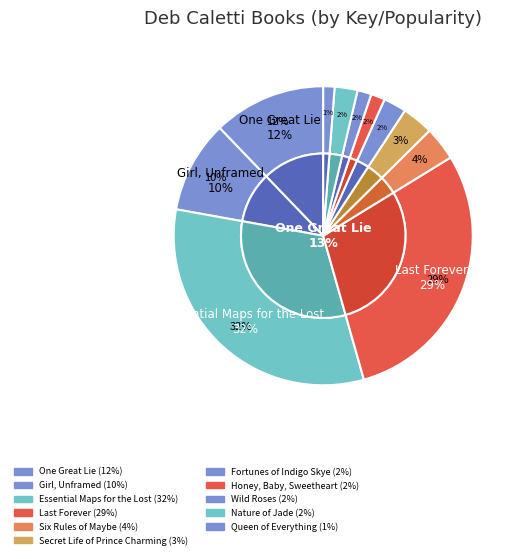

To the nearest percent, what is the difference between the largest and smallest slice percentages?

31%